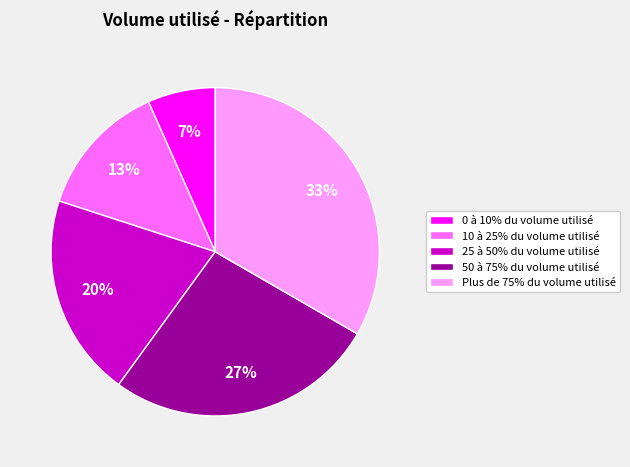

Is it true that 50 à 75% du volume utilisé is 27% of the pie?

True